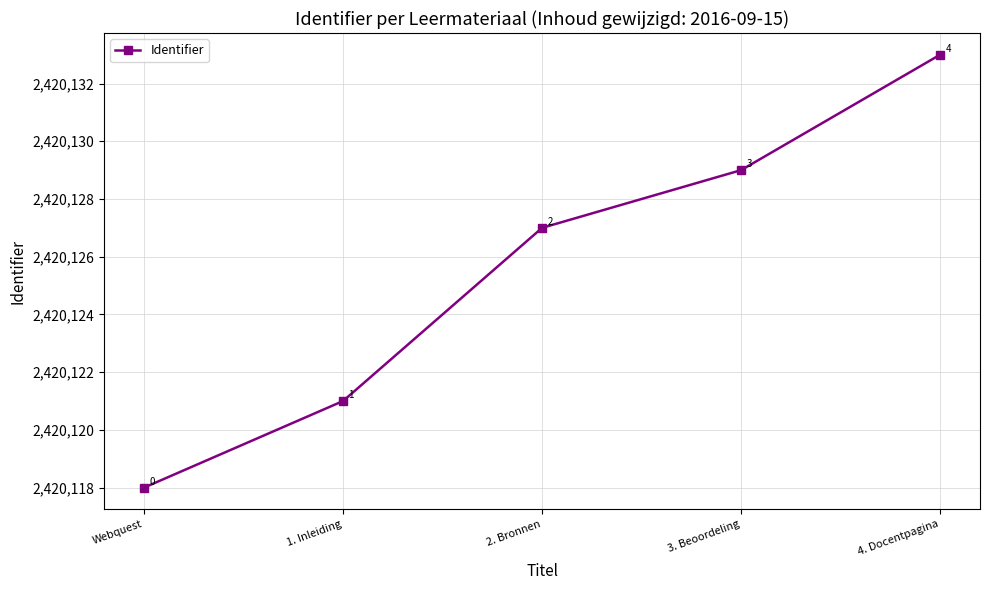

What is the smallest value displayed?

2420118